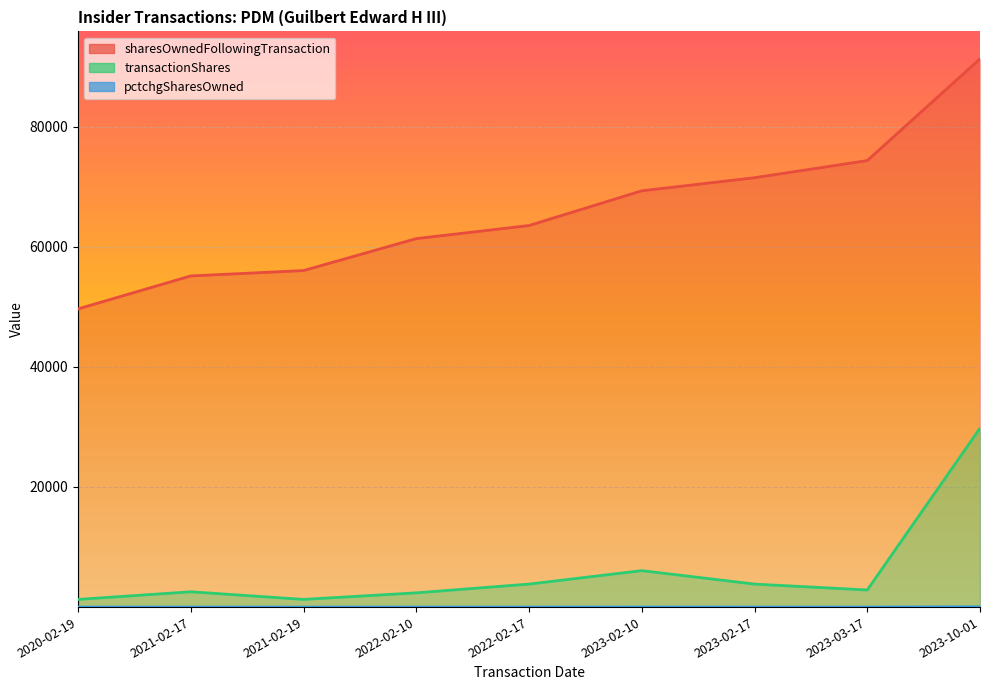

Between 2022-02-10 and 2023-02-10, which series saw the biggest shift?

sharesOwnedFollowingTransaction